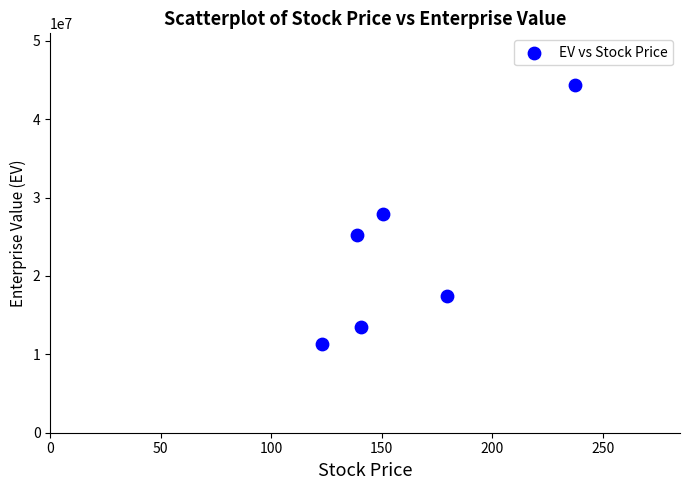

What is the range of Y values (max minus min)?

32977306